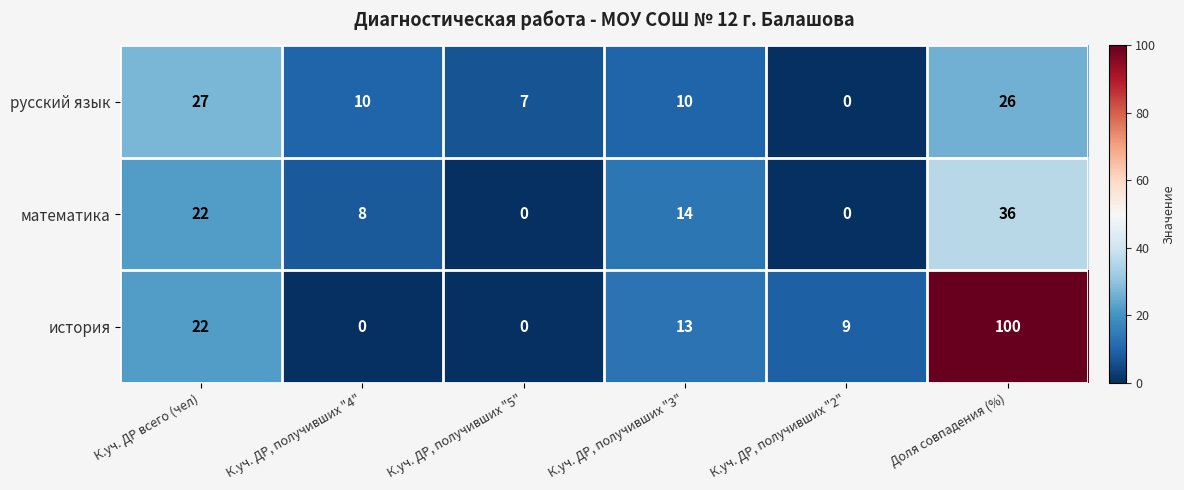

Is it true that русский язык equals 10 at К.уч. ДР, получивших "5"?

False